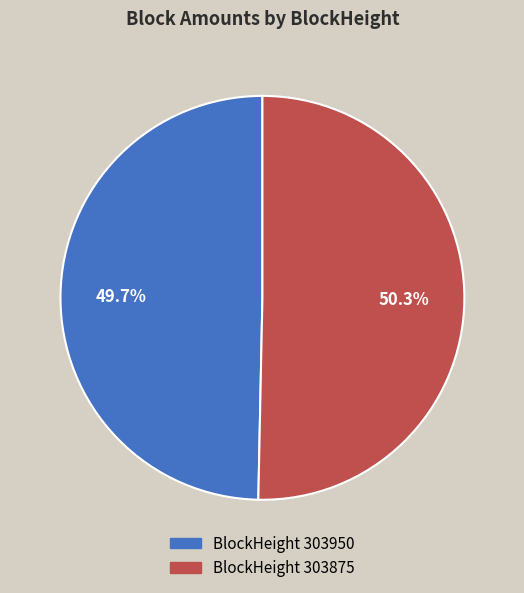

Is there a majority slice in this chart?

Yes